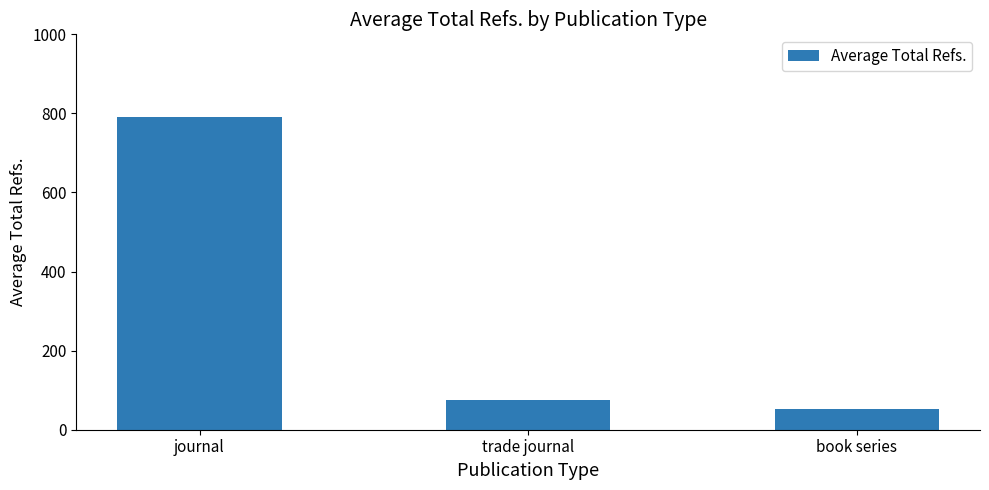

What is the change in value from journal to trade journal?

-716.5